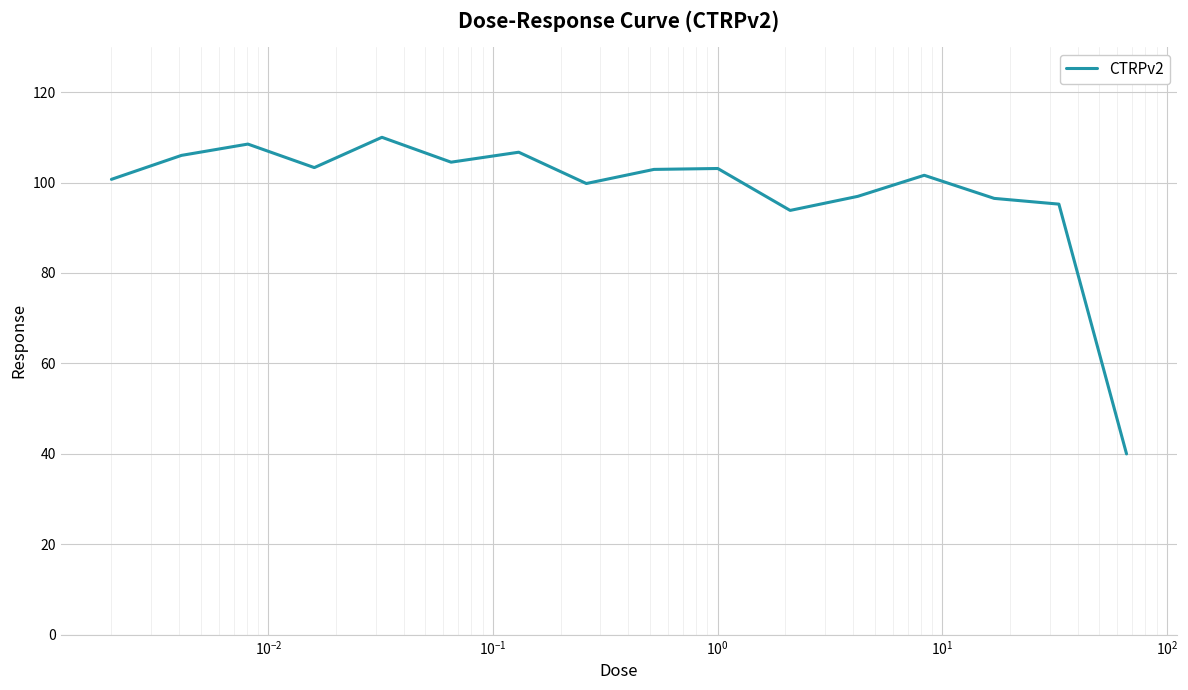

What is the smallest value displayed?

40.0